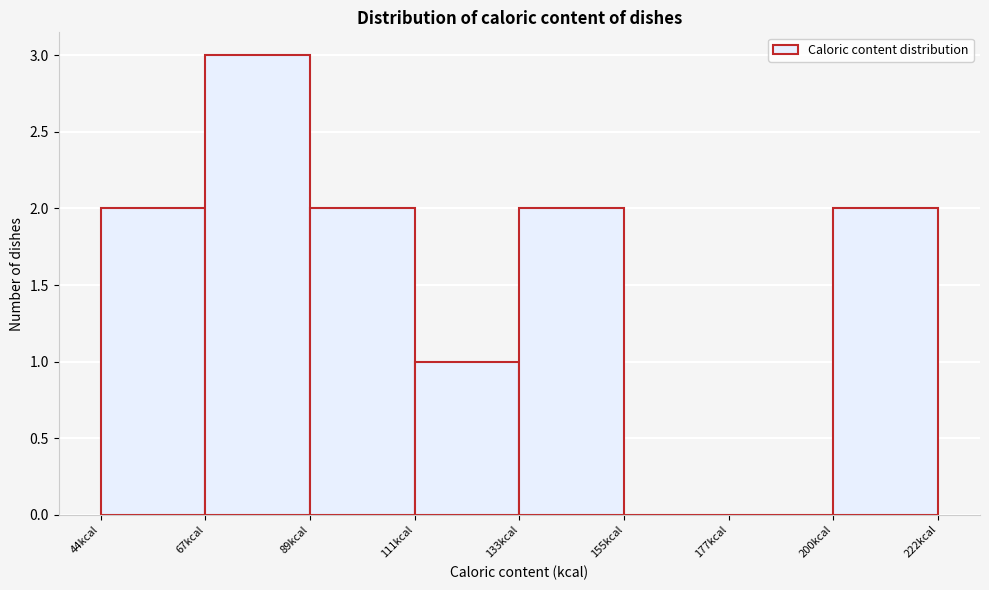

What is the height of the bar covering 45 to 65 on the x-axis? Neither the bar edges nor the heights are printed on the chart, so give them approximately, as read against the axes.

2